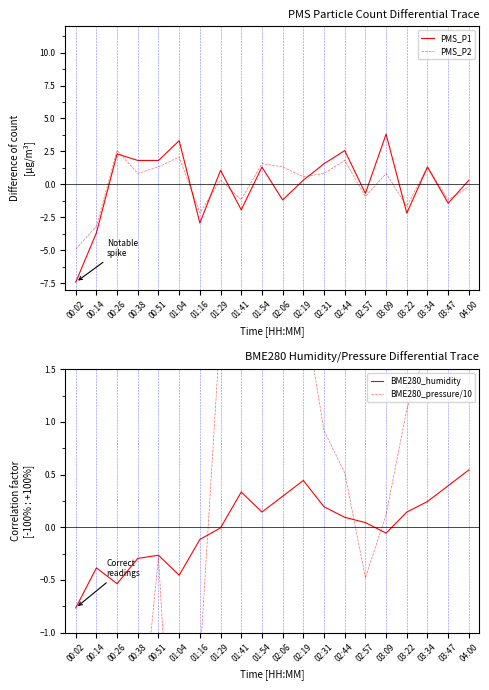

At which label does BME280_humidity reach its minimum?

00:02